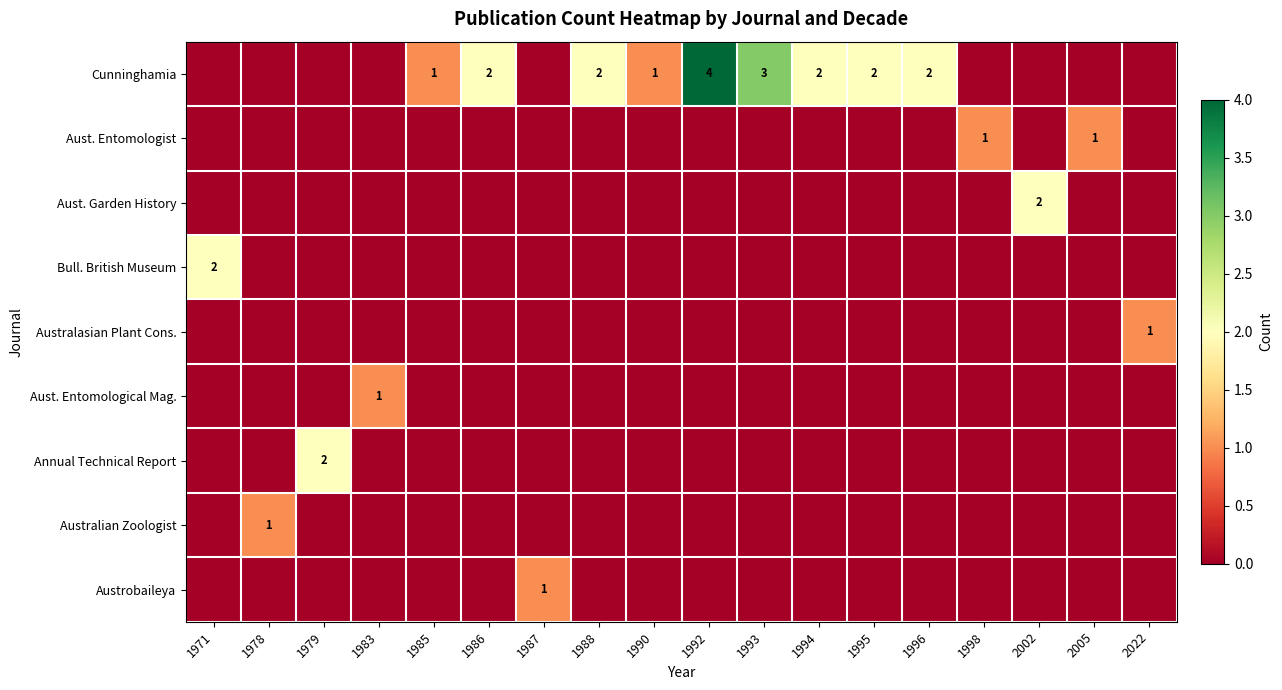

What is the sum of all Austrobaileya values?

1